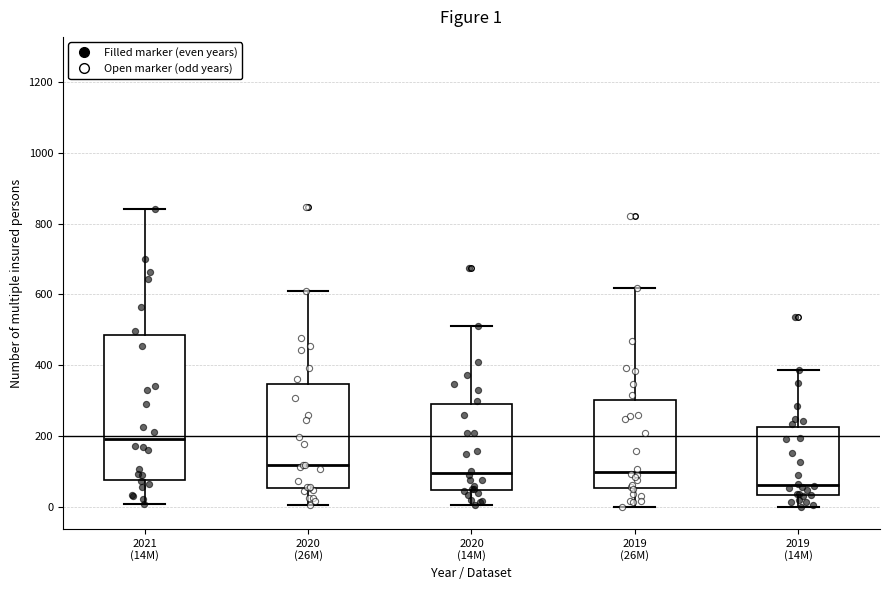

Which box's median line is the highest?

2021 (14M)